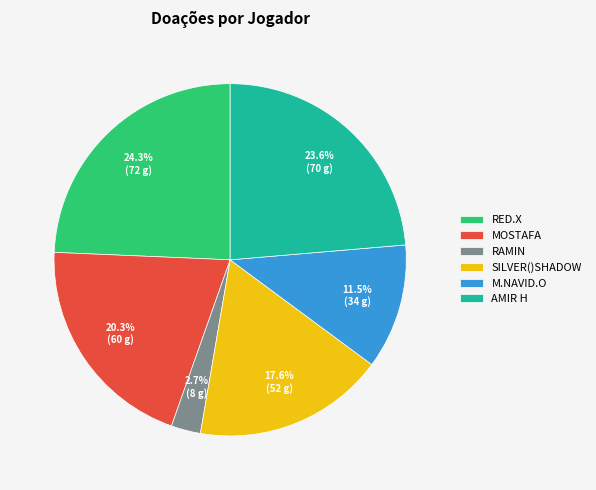

Which category has the biggest portion of the pie?

RED.X